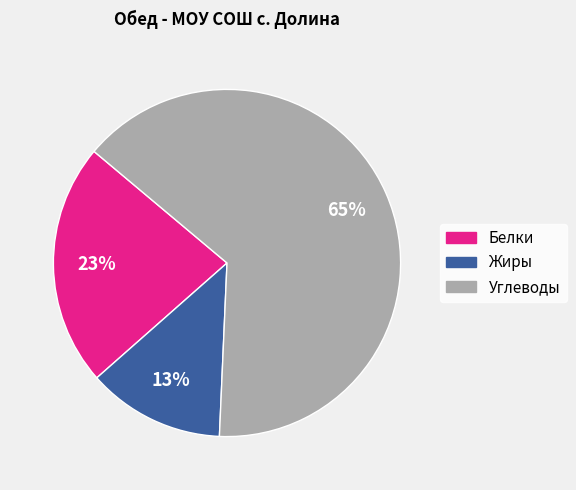

To the nearest percent, what is the average slice percentage?

33%